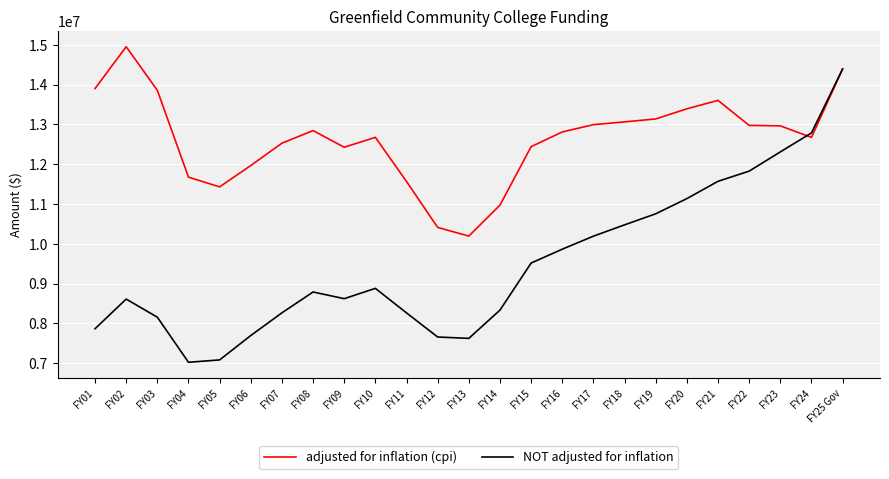

Which label corresponds to the largest value in the chart?

FY02